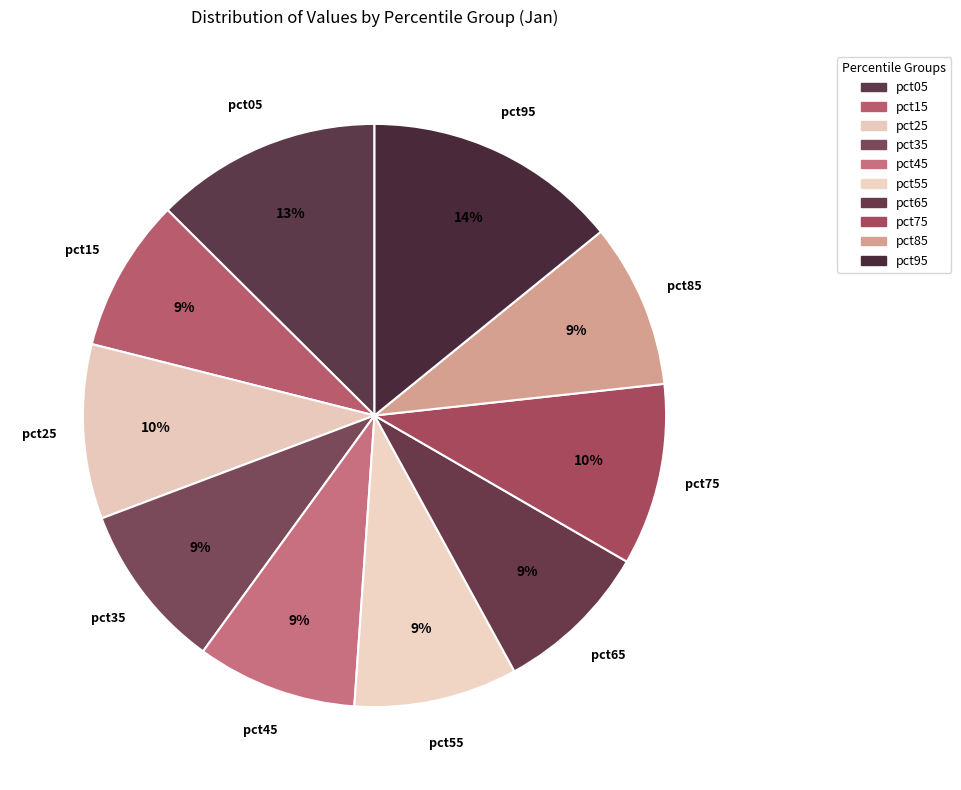

To the nearest percent, what is the average slice percentage?

10%